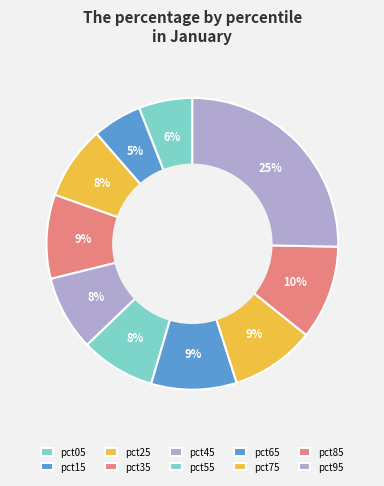

What is the largest slice in the pie chart?

pct95